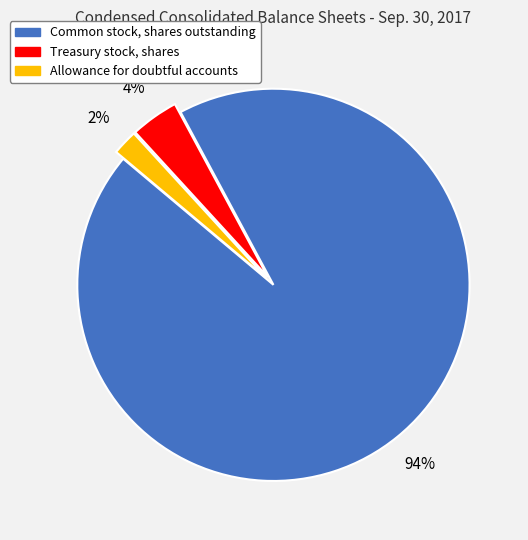

Rank the categories by value from highest to lowest.

Common stock, shares outstanding, Treasury stock, shares, Allowance for doubtful accounts